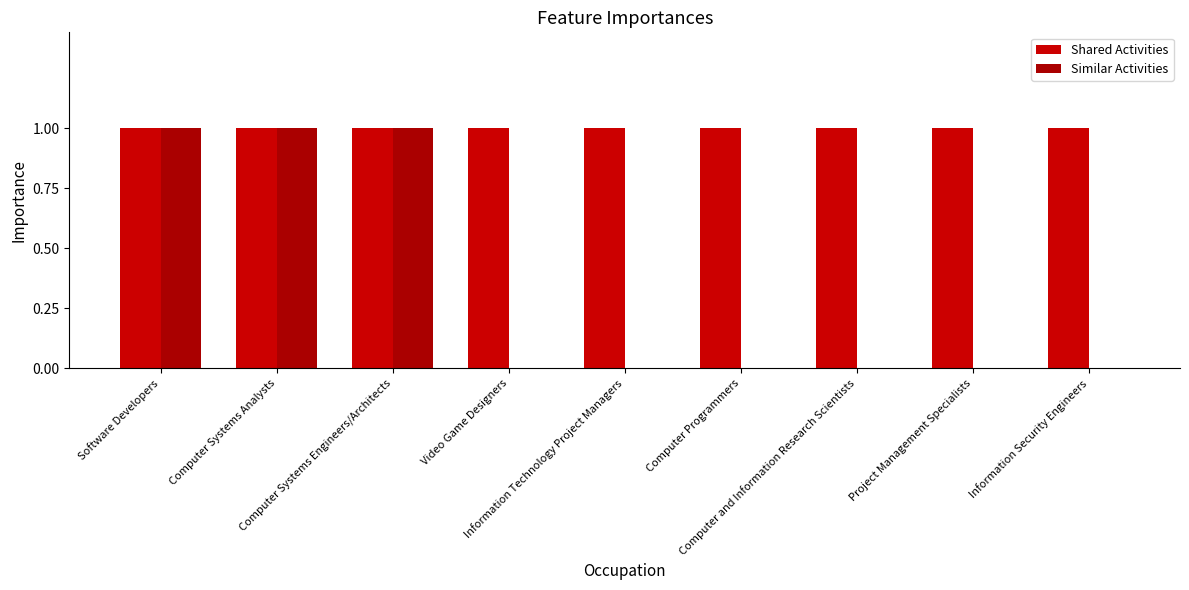

How many Similar Activities values are between 0 and 1?

9